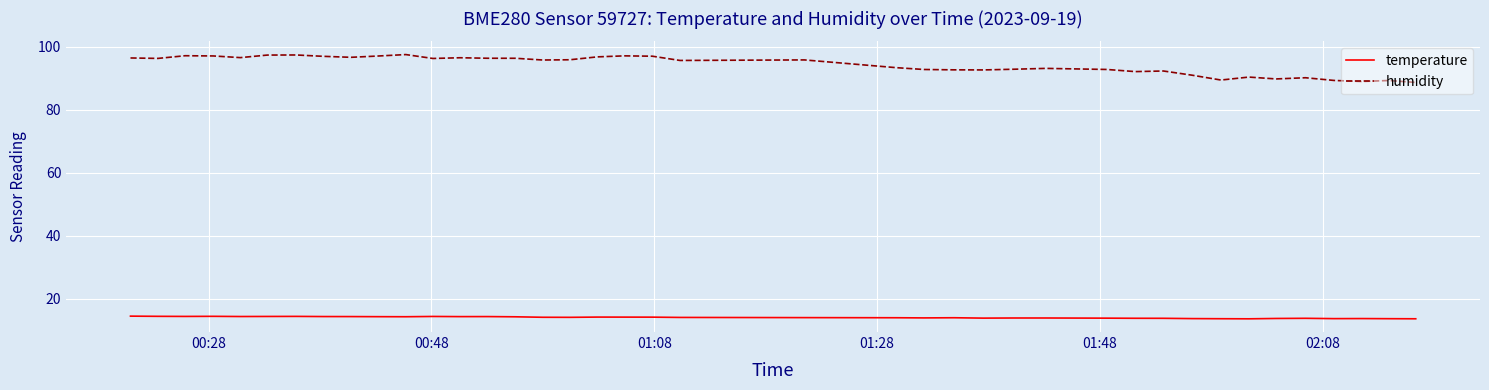

Which series has the widest spread of values?

humidity